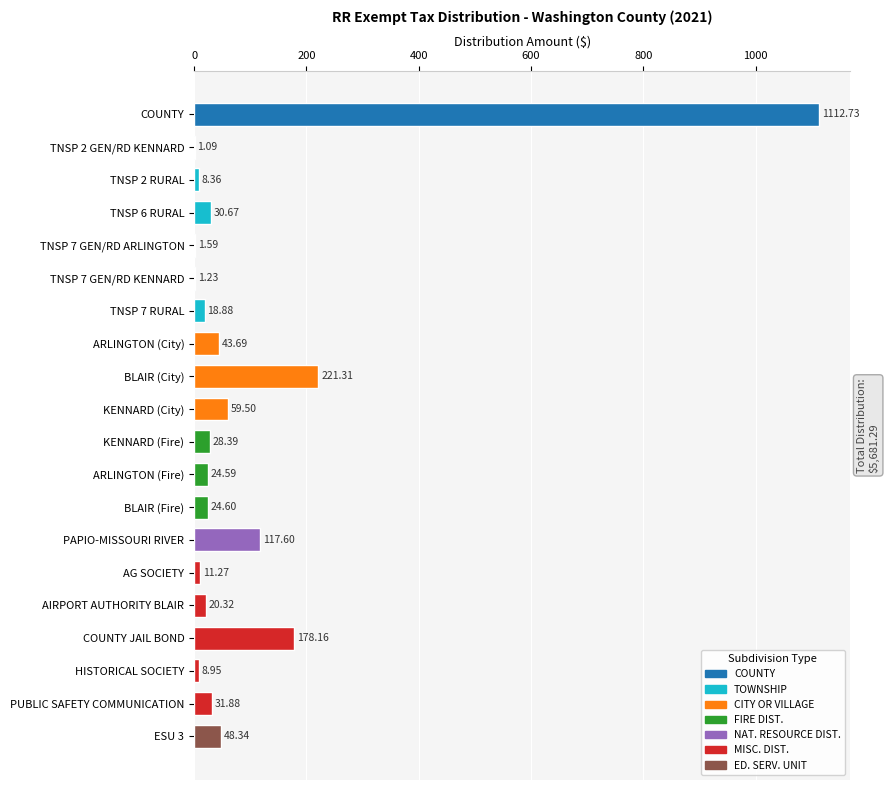

What is the ratio of the value at PUBLIC SAFETY COMMUNICATION to the value at TNSP 2 GEN/RD KENNARD?

29.2